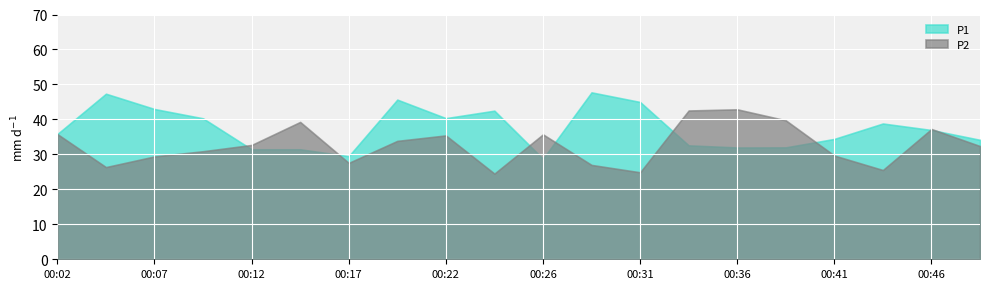

Which series has the widest spread of values?

P1